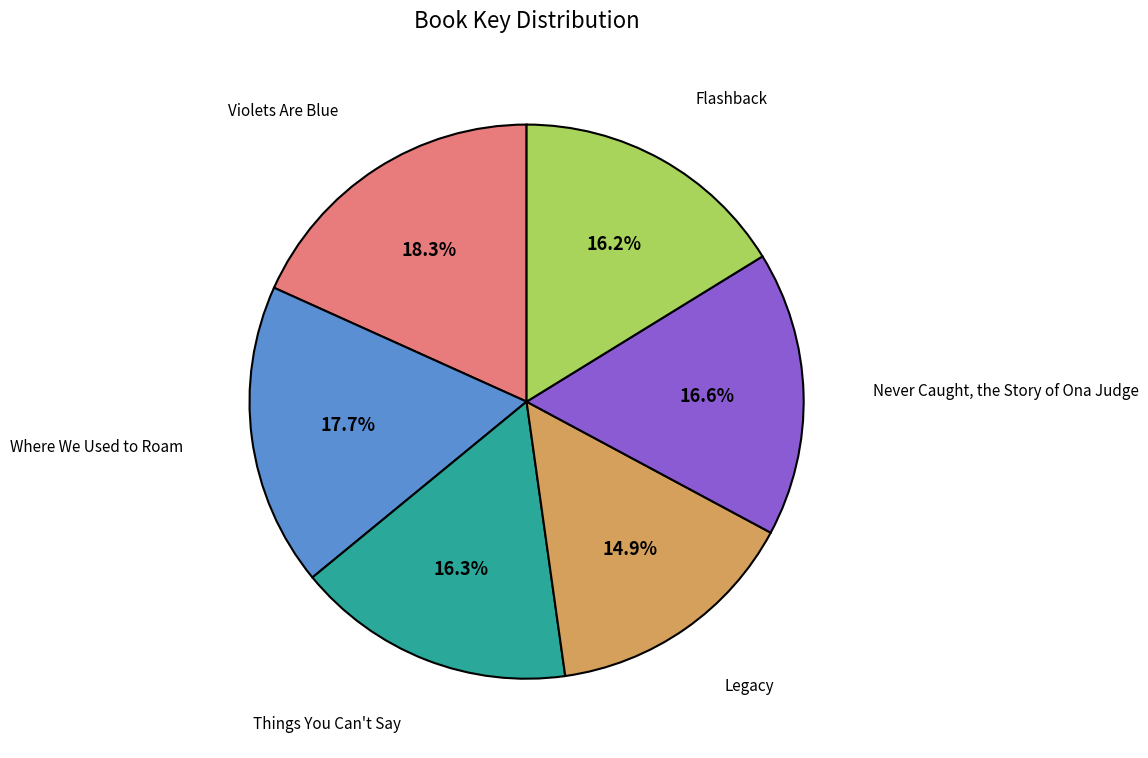

To the nearest percent, what is the average slice percentage?

17%